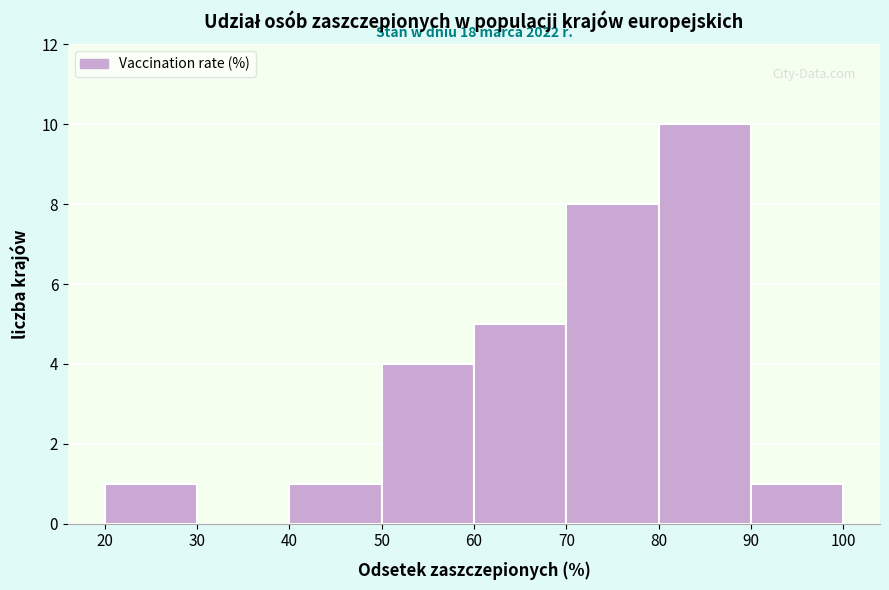

Which range on the x-axis has the tallest bar?

80 to 90